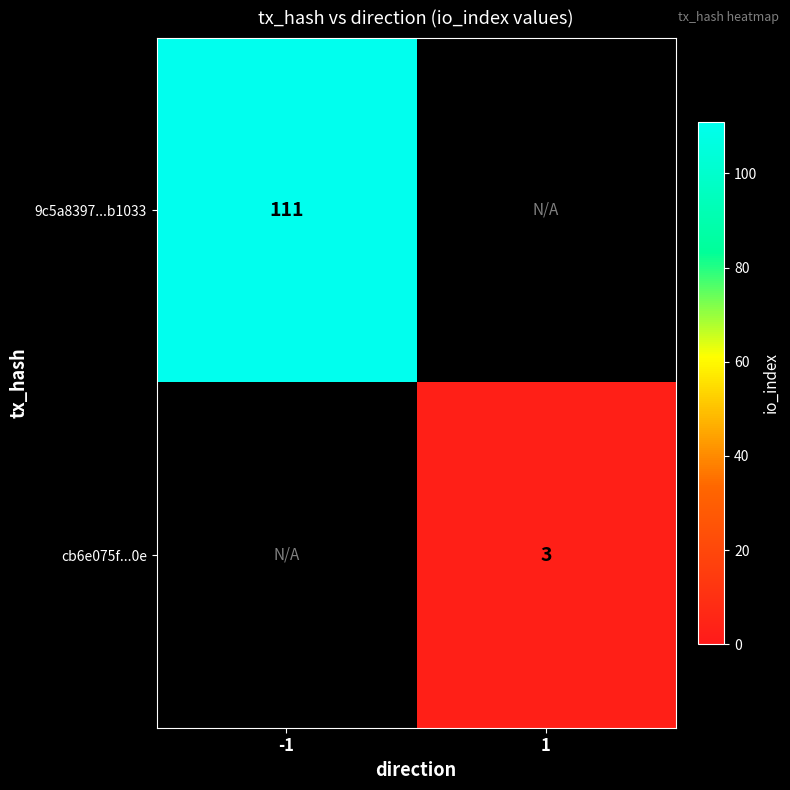

Is the value of cb6e075f...0e at 1 greater than the value of 9c5a8397...b1033 at -1?

No